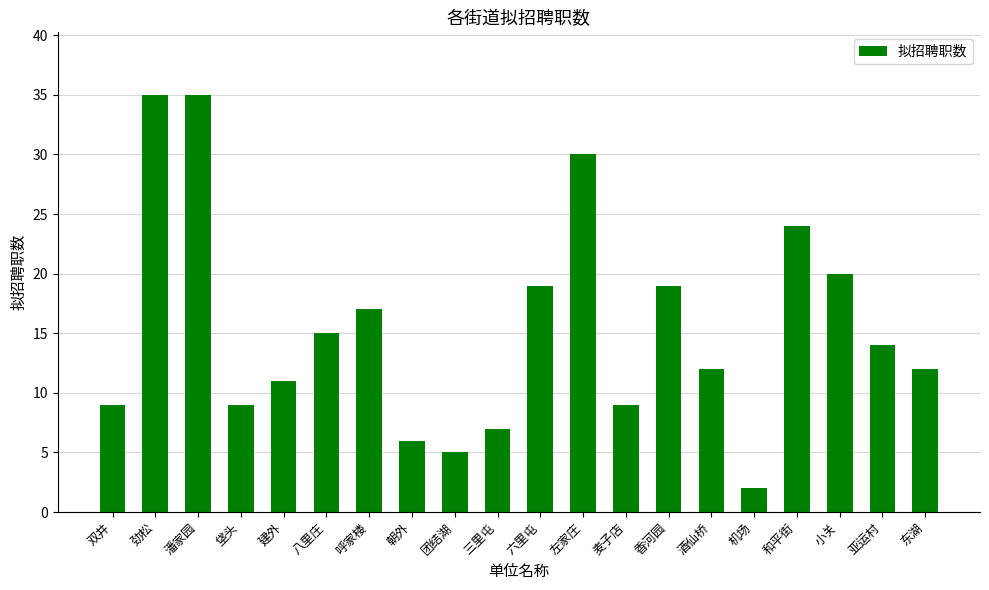

True or false: the data shows 15 at 左家庄.

False